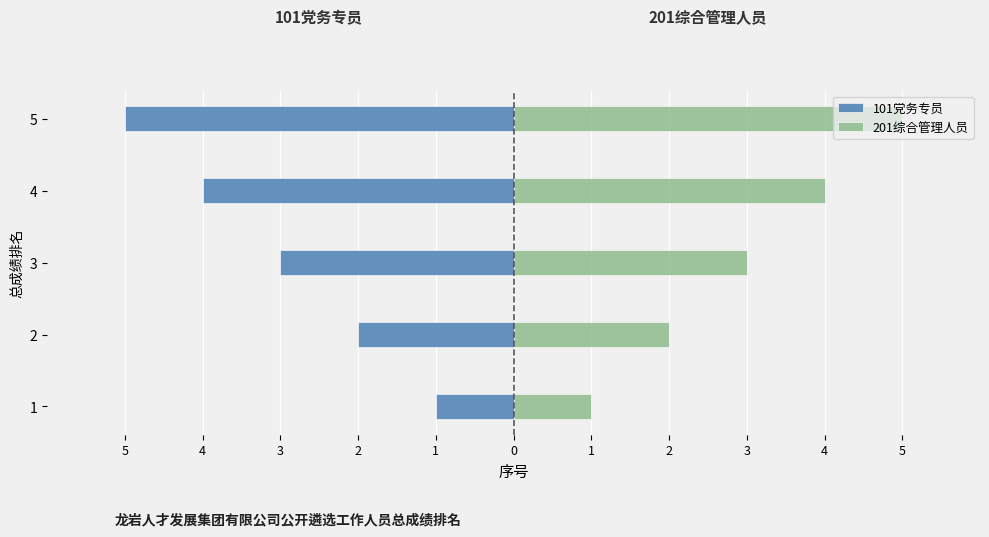

Which series has the largest total across all categories?

201综合管理人员